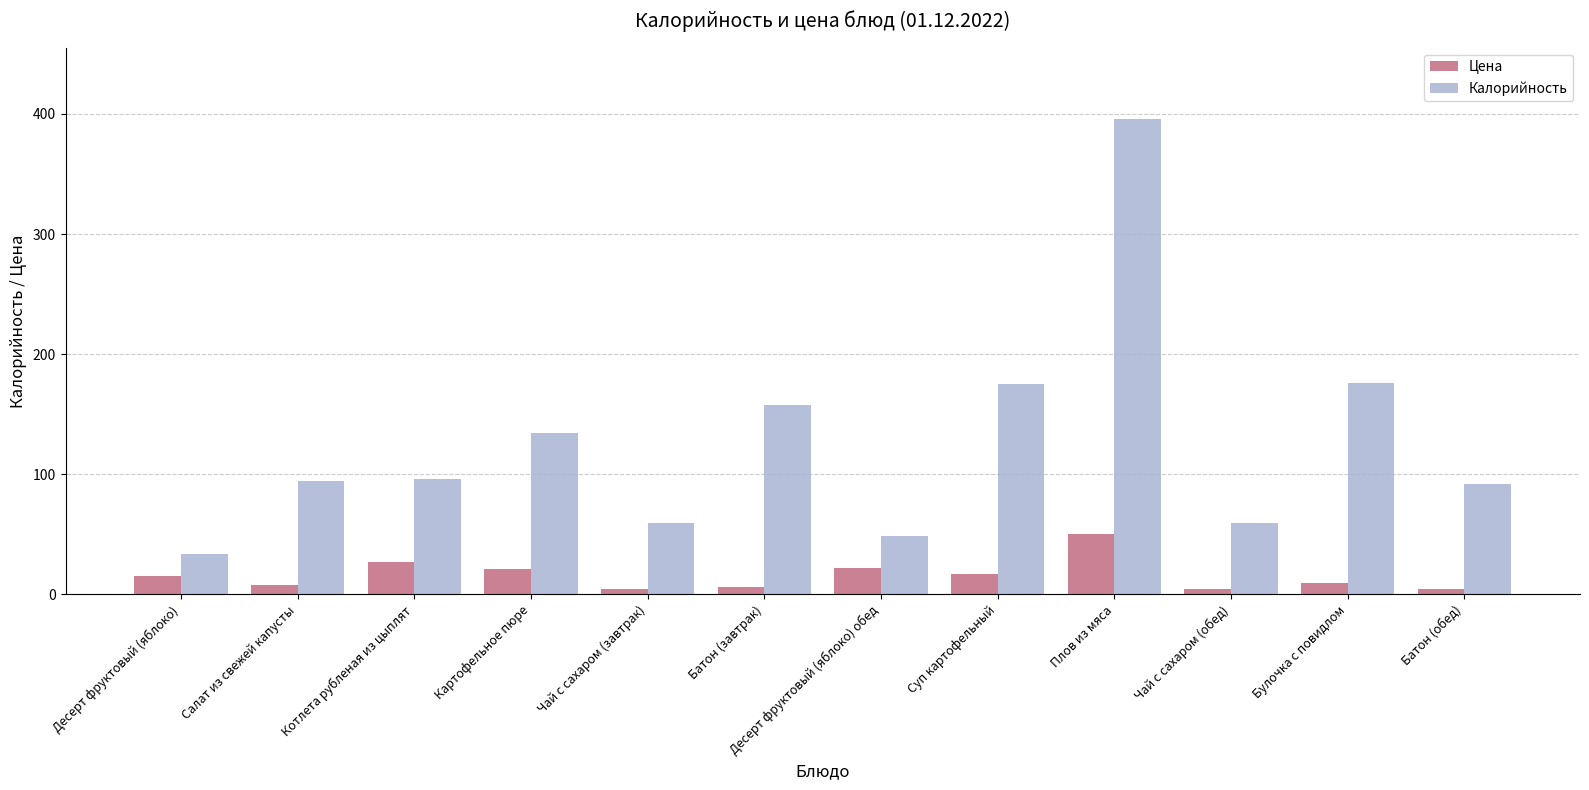

What is the spread (max minus min) of values at Картофельное пюре?

113.0